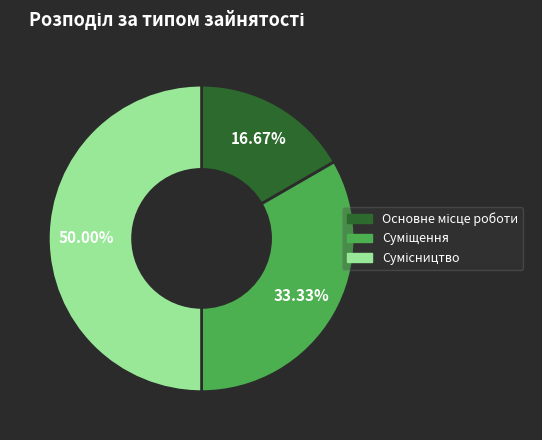

Which category has the smallest portion of the pie?

Основне місце роботи